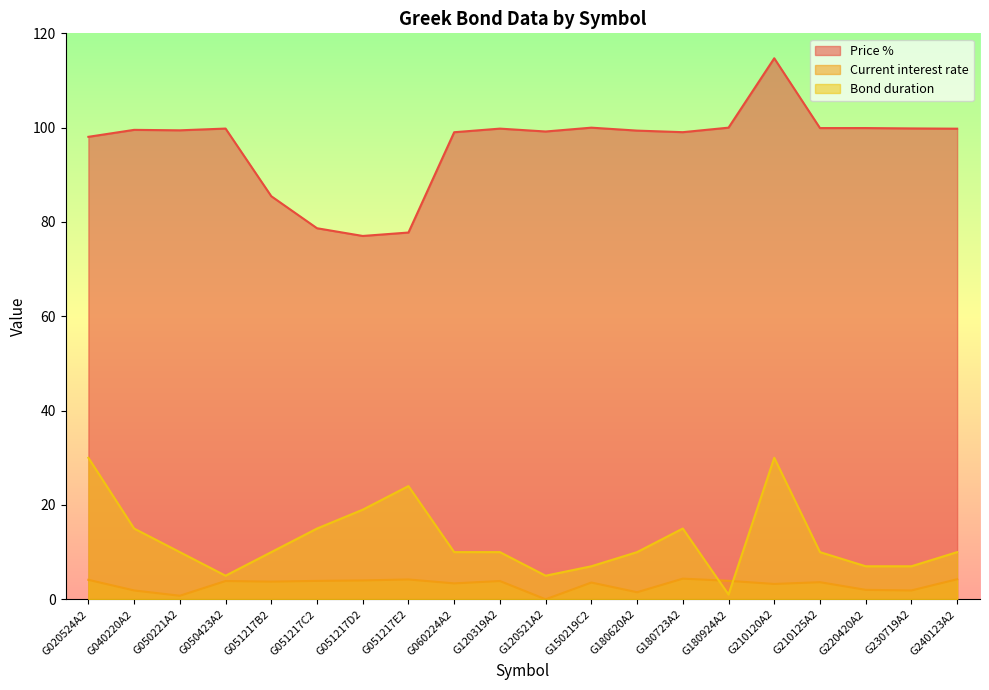

Which series changed the most between G040220A2 and G210125A2?

Bond duration